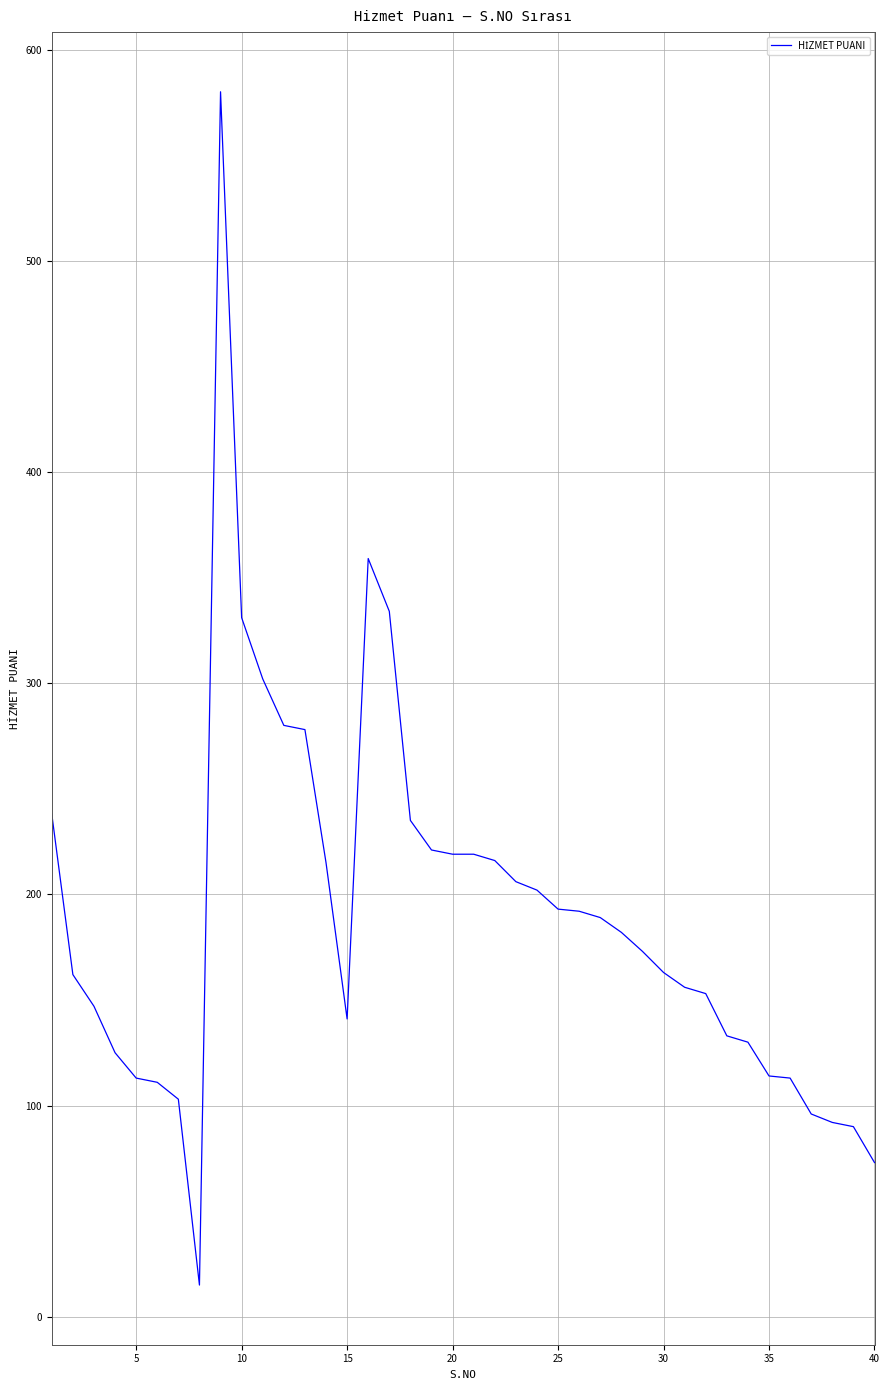

What is the maximum value shown in the chart?

580